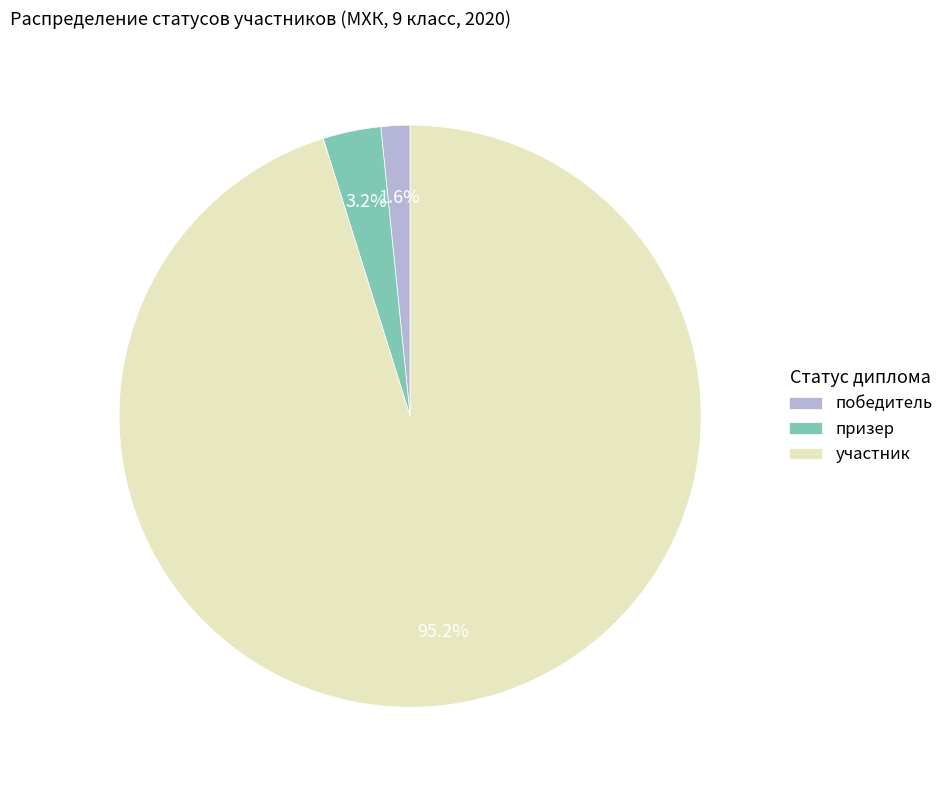

Combined, do участник and победитель account for over 50%?

Yes